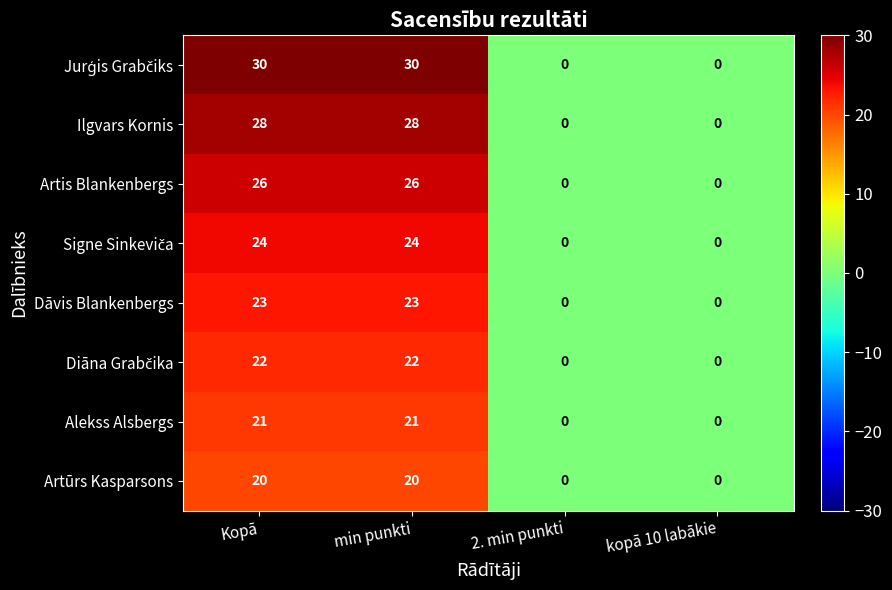

What is the difference between the second highest and minimum values in the Artis Blankenbergs series?

26